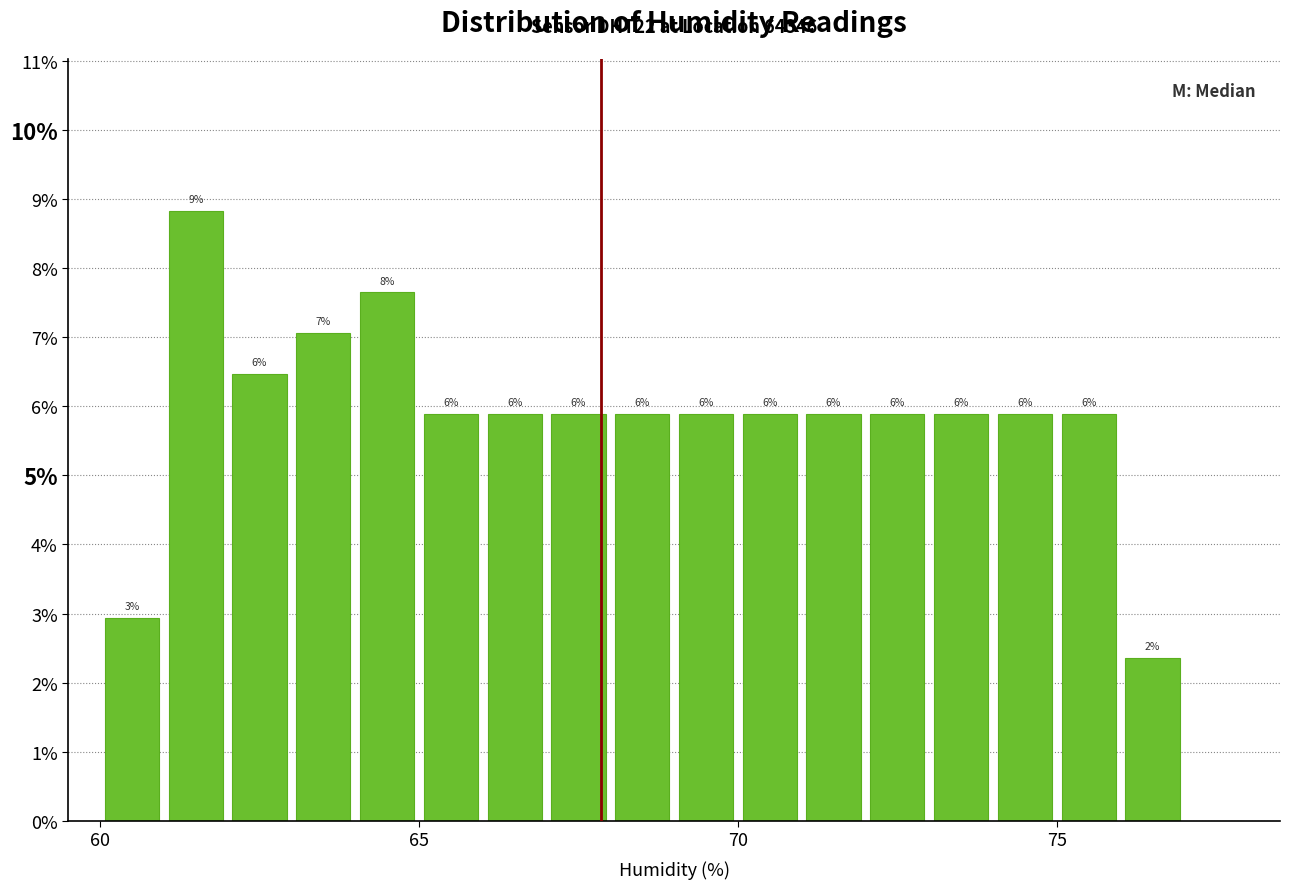

Around what value on the x-axis is the tallest bar? Give the approximate position of its centre, as read against the axis.

61.5